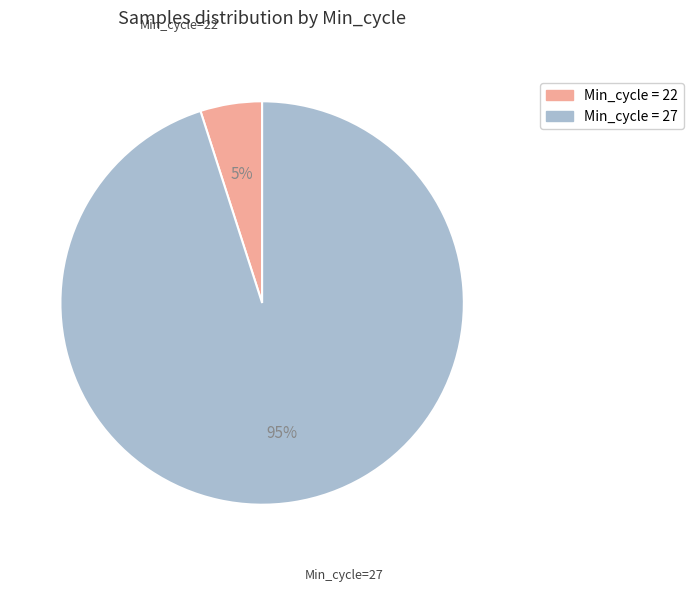

To the nearest percent, what is the average slice percentage?

50%